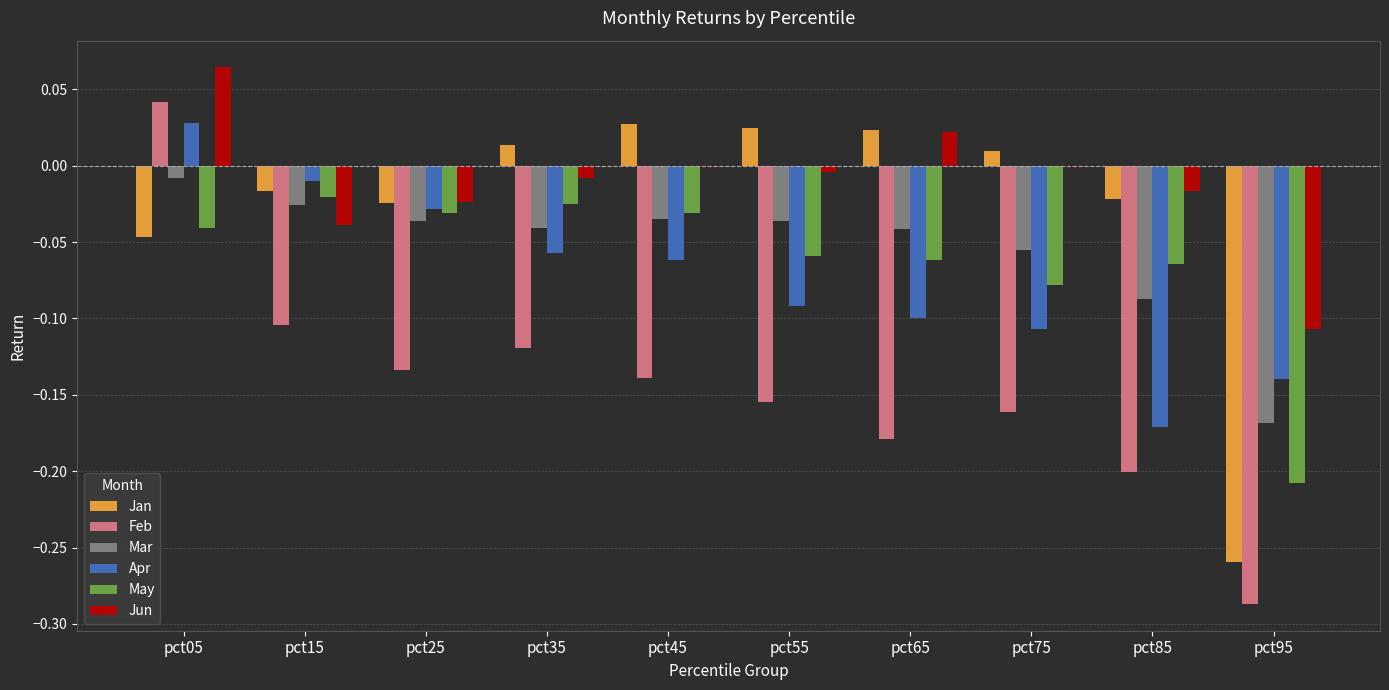

At which category is the sum across all series the highest?

pct05